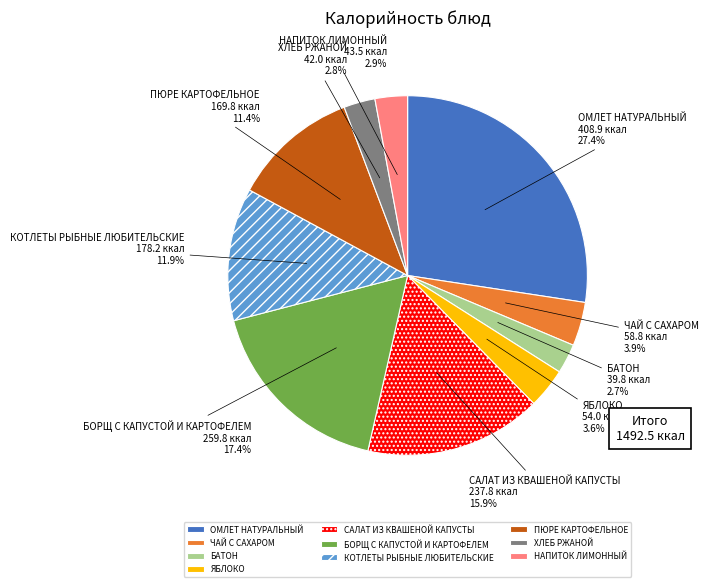

Is there a majority slice in this chart?

No